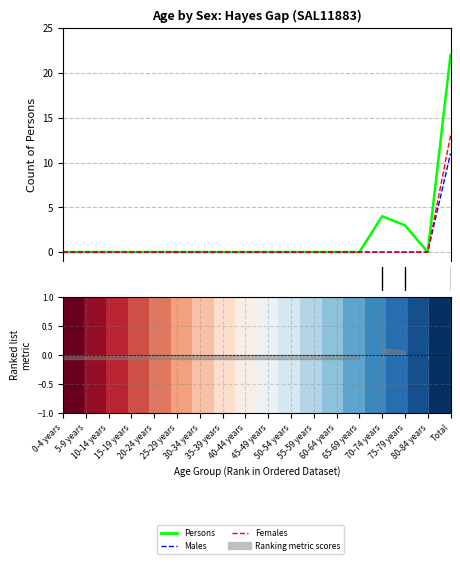

True or false: Males and Females intersect in this chart.

False